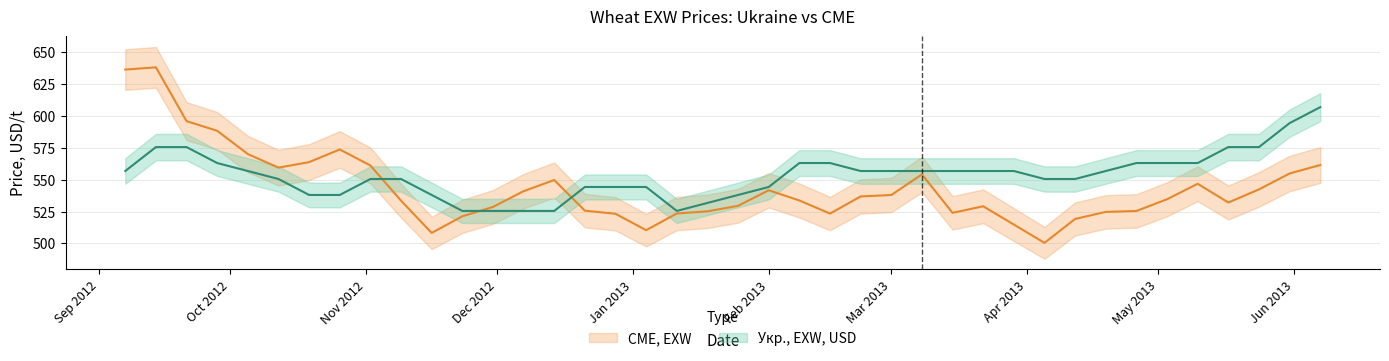

What is the sum of the Укр., EXW, USD values at 2012-11-23 and 2013-02-22?

1082.2